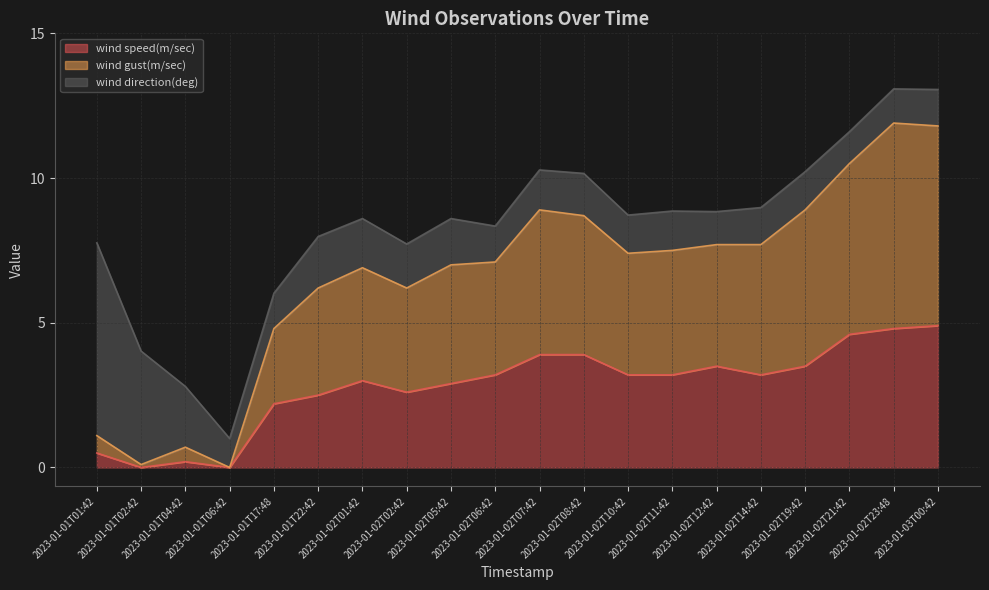

True or false: wind speed(m/sec) has a value of 3.2 at 2023-01-02T14:42.

True